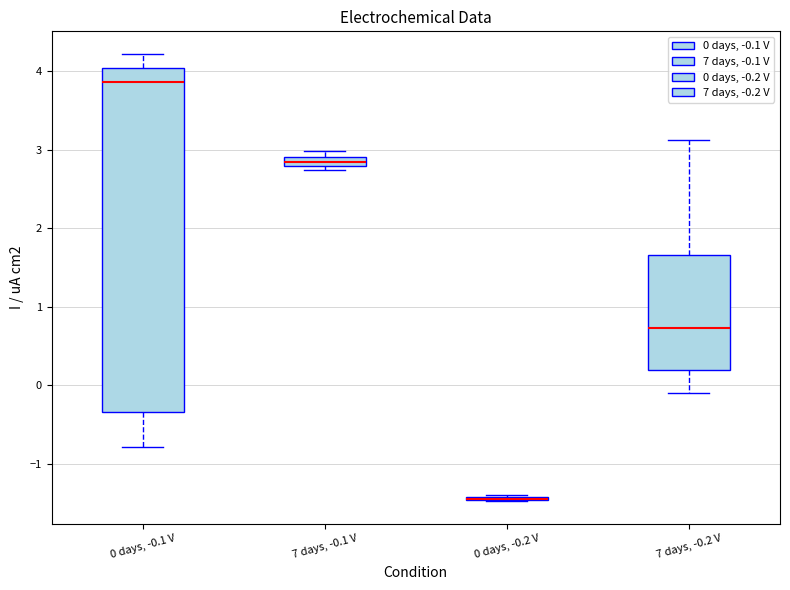

Which box is the tallest, from its lower edge to its upper edge?

0 days, -0.1 V